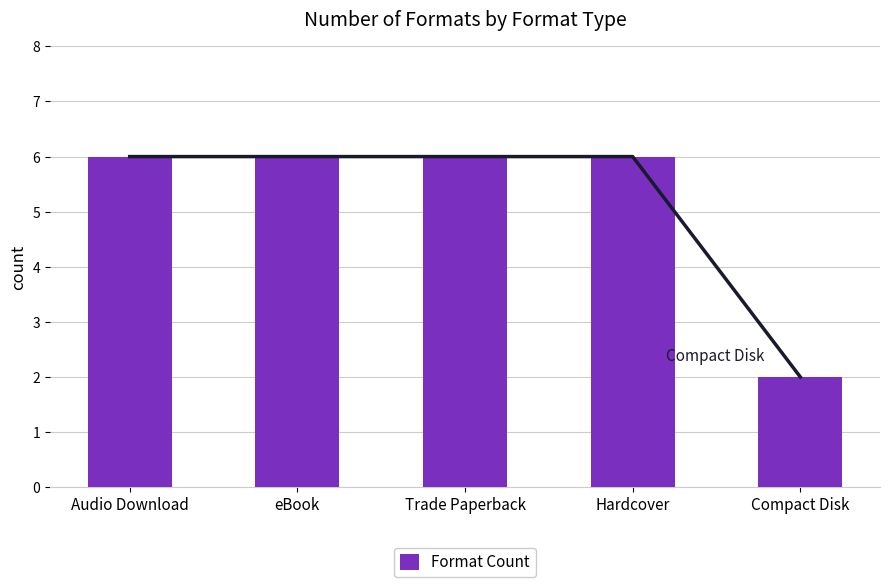

Reading left to right, extract all data points from this chart.

6	6	6	6	2